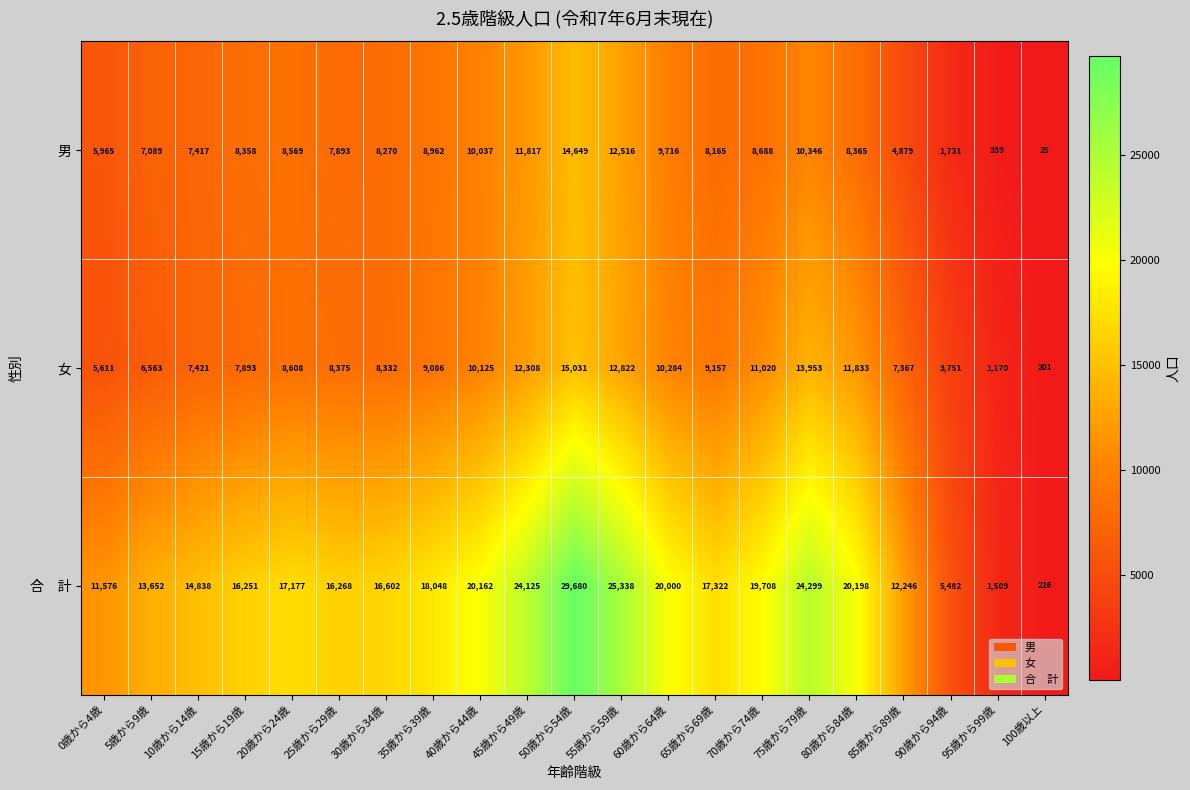

Count the number of data series in this chart.

3